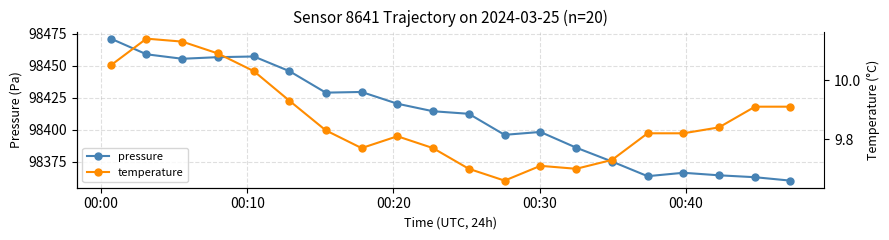

What is the value of the pressure point at the 19th from the left?

98362.9